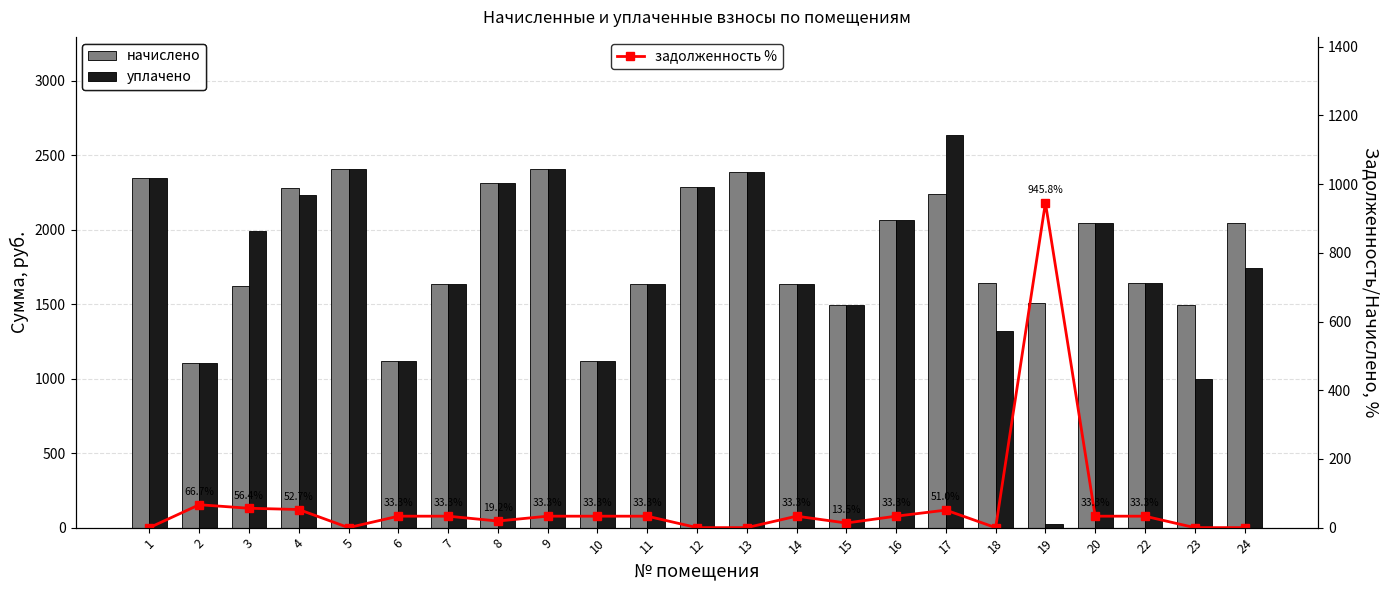

Which series has the largest range (max minus min)?

уплачено